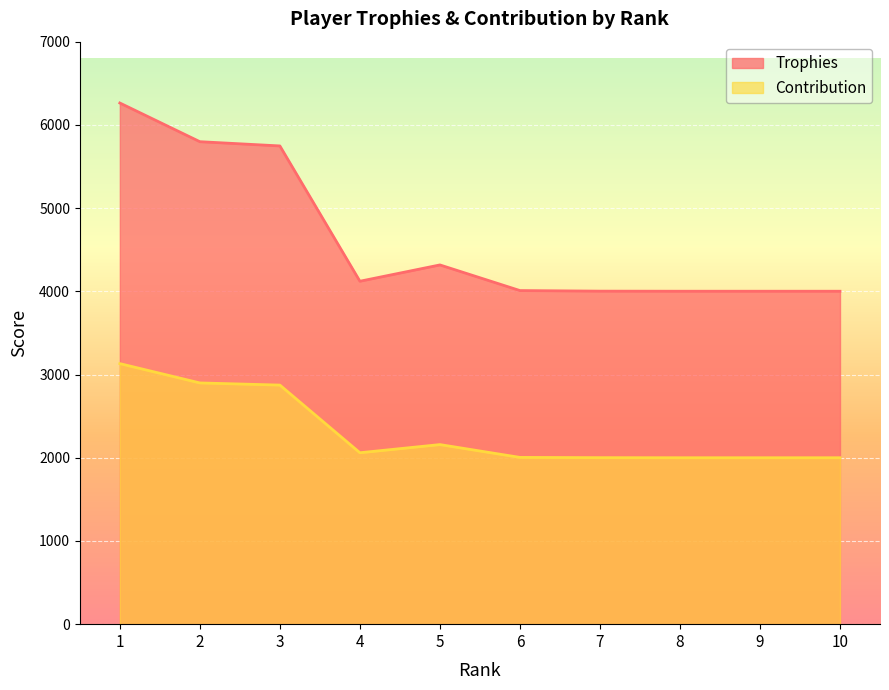

List the series in order of their peak value, lowest first.

Contribution, Trophies